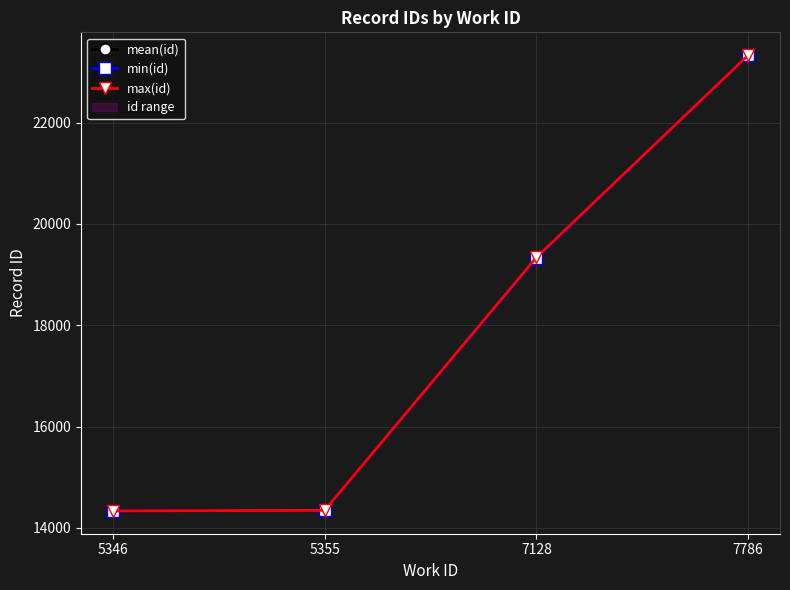

What is the value of the max(id) point at the 2nd from the left?

14348.0